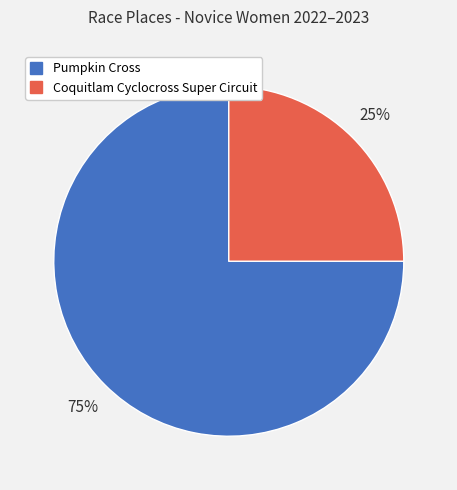

Rank the categories by value from highest to lowest.

Pumpkin Cross, Coquitlam Cyclocross Super Circuit